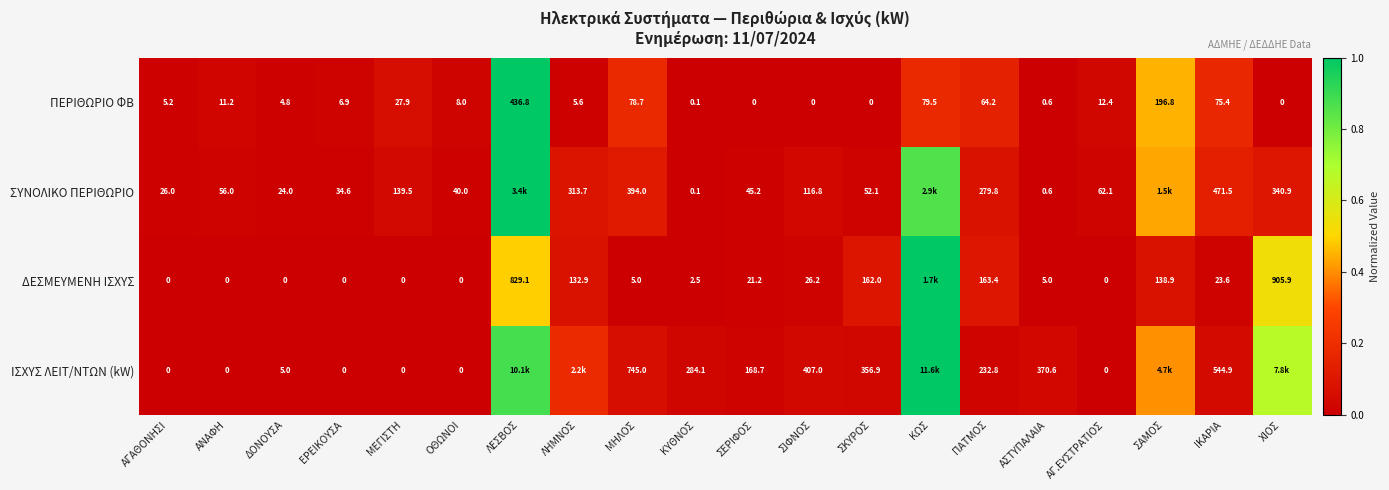

Which category has the highest value in the ΠΕΡΙΘΩΡΙΟ ΦΒ series?

ΛΕΣΒΟΣ